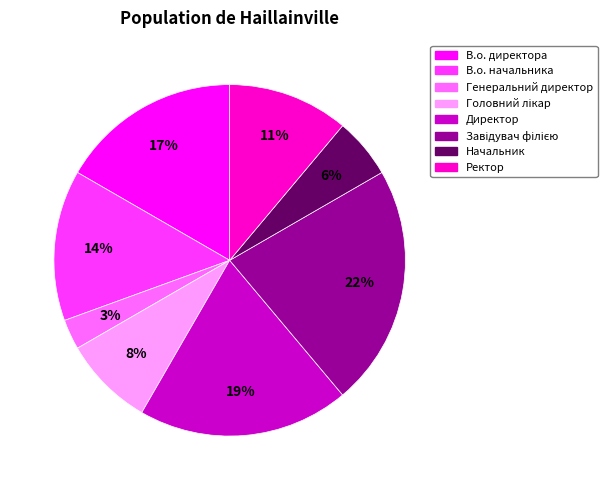

Is there any slice that represents more than half of the pie?

No